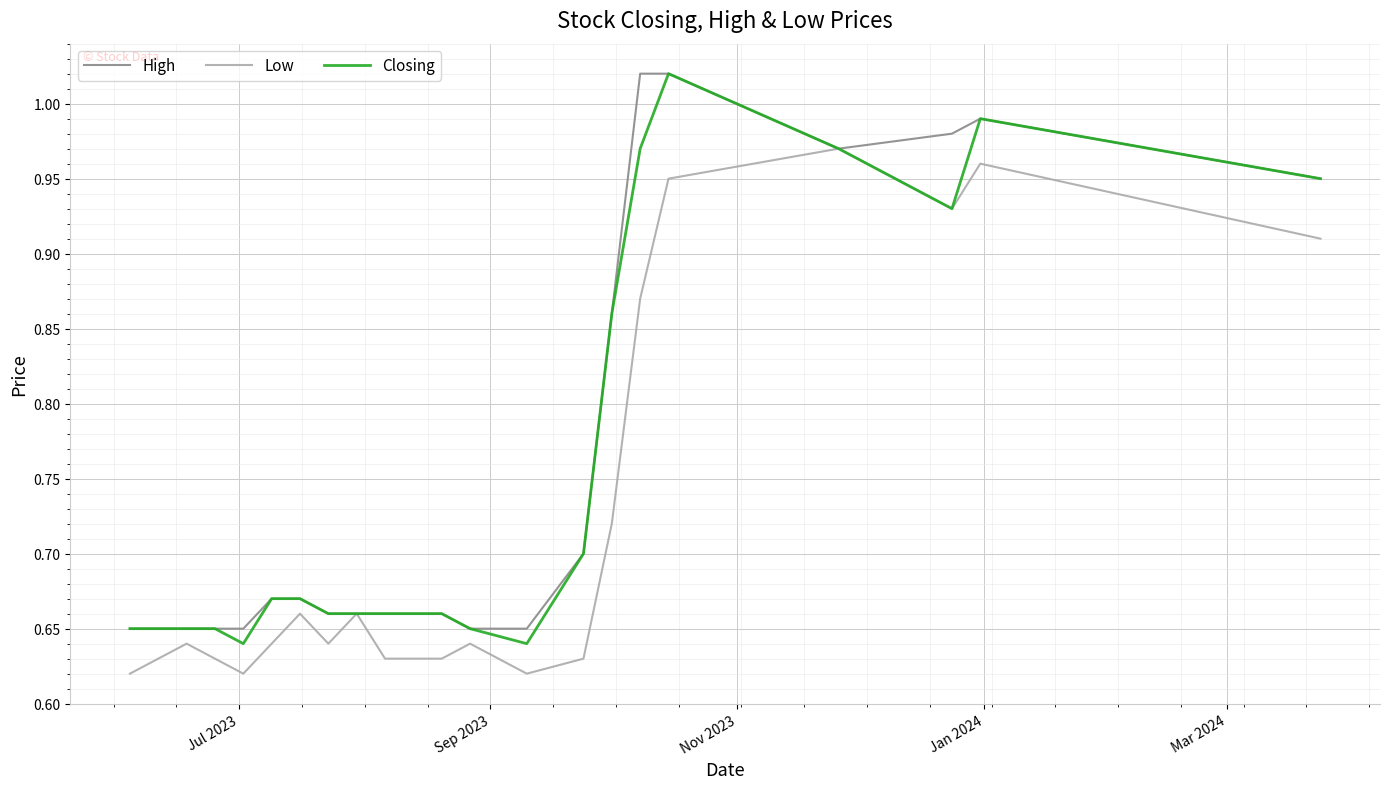

Is this an area chart (filled region under the line)?

No